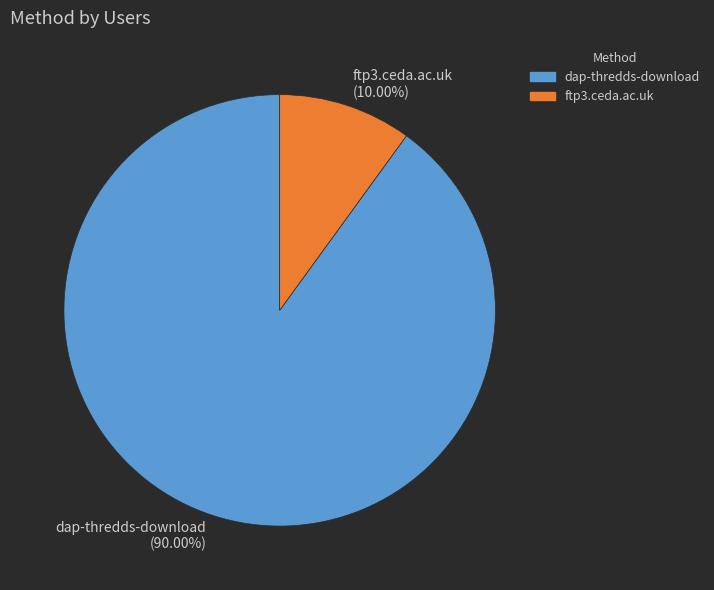

Is it true that dap-thredds-download is 95% of the pie?

False